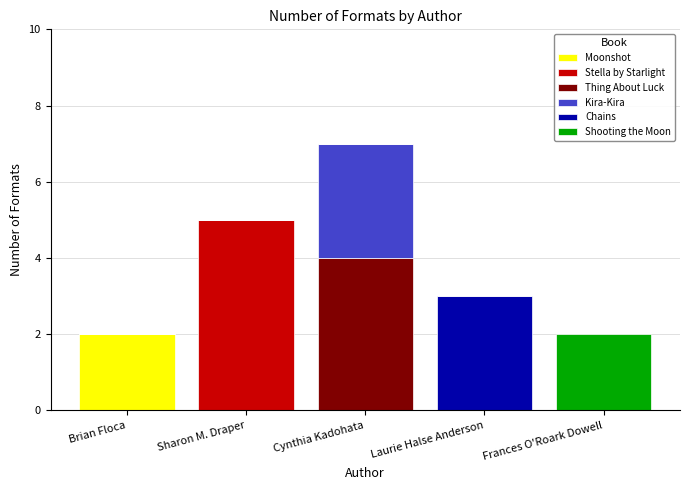

At which label does Moonshot reach its peak?

Brian Floca